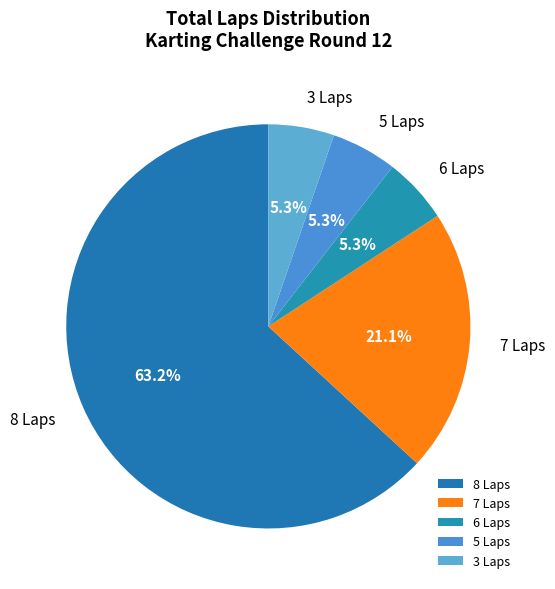

Combined, what portion of the pie is 6 Laps and 7 Laps?

26.3%